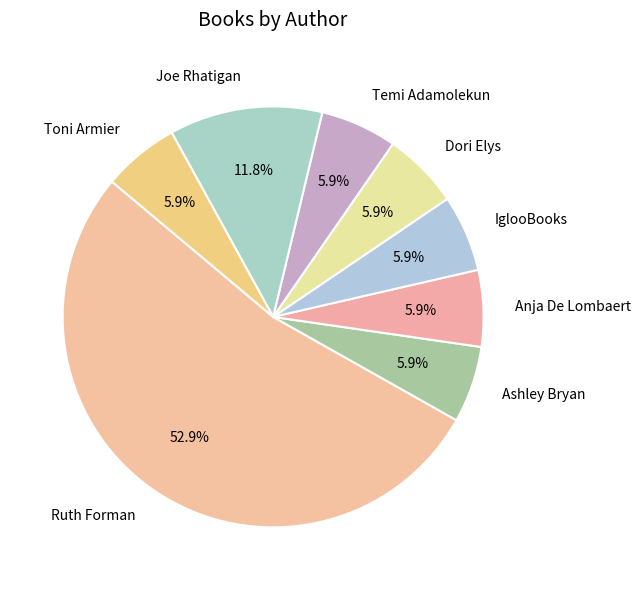

Is the sum of Temi Adamolekun and IglooBooks greater than half?

No